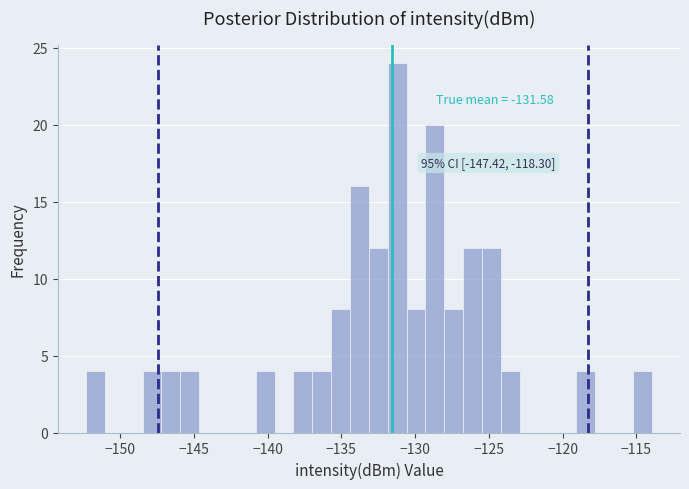

Read against the x-axis, roughly where is the centre of the tallest bar?

-131.0